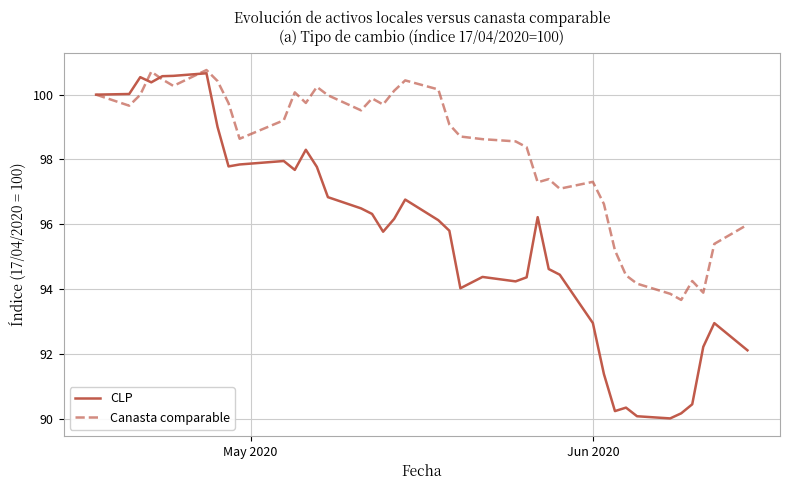

At how many categories does at least one series exceed 90?

40